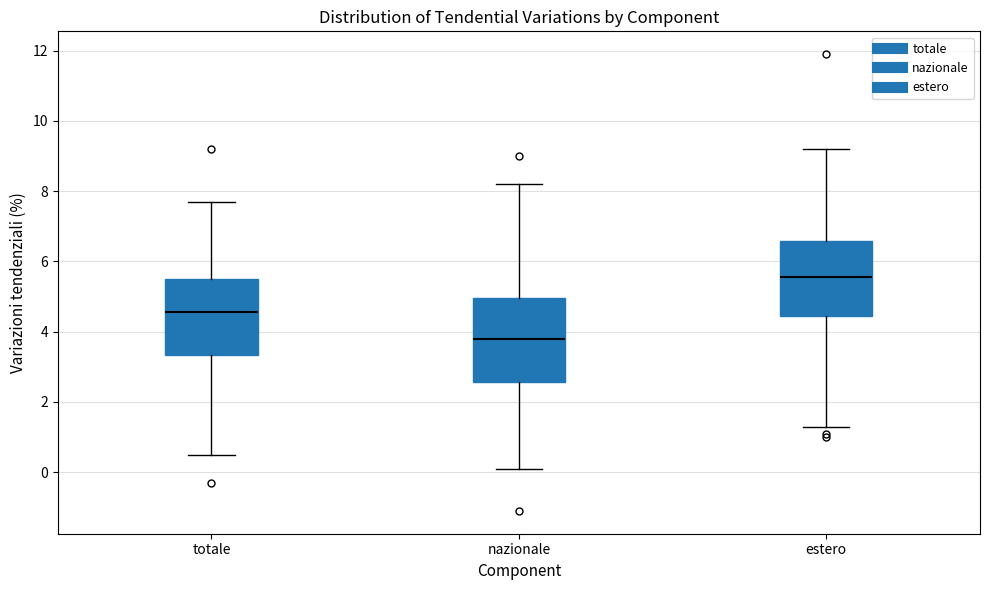

Comparing the boxes themselves (not the whiskers), which one is the tallest?

nazionale